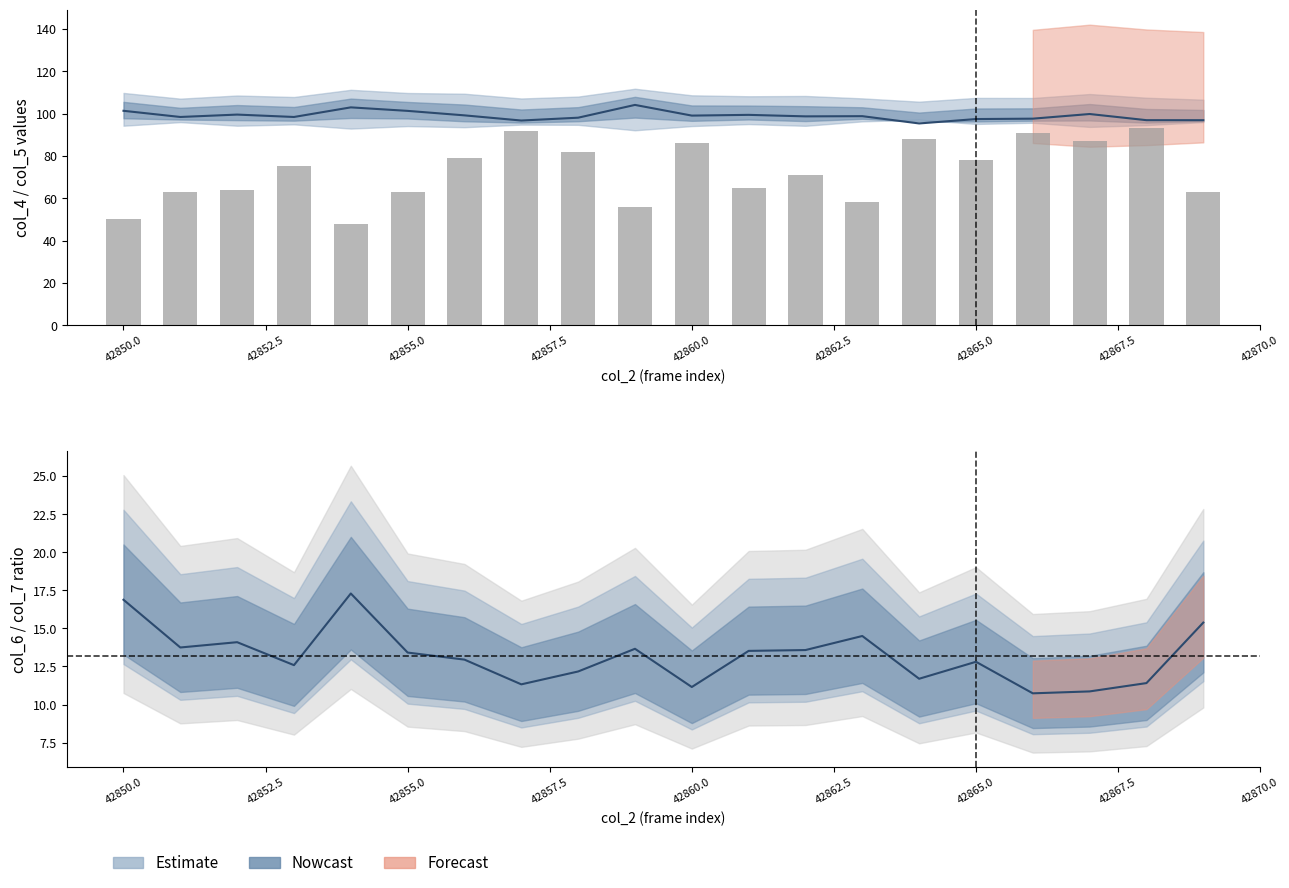

True or false: the data shows 13 at 42850.0.

False